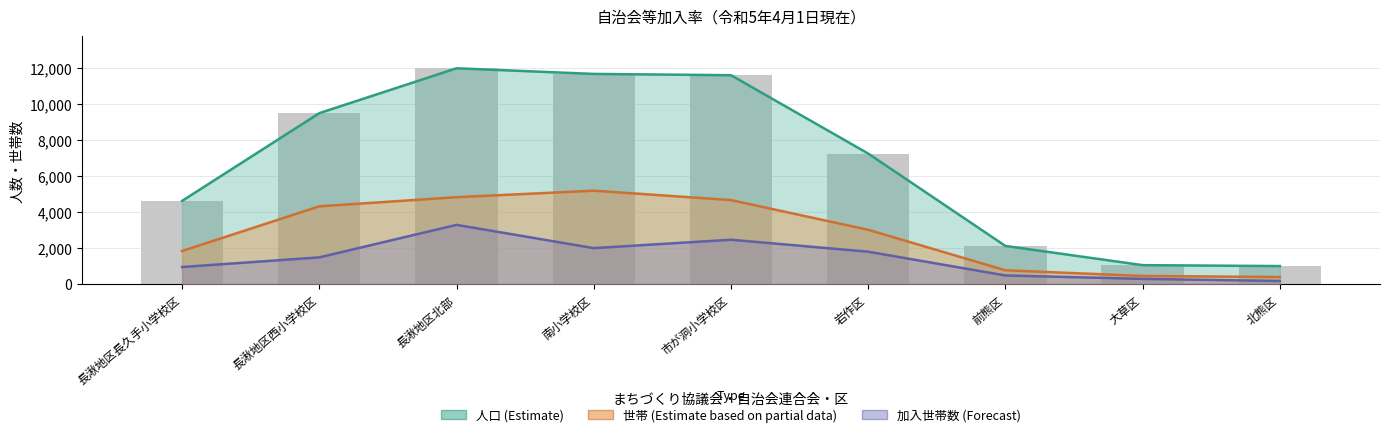

The value of 人口 (Estimate) at 岩作区 is 7248. True or false?

True